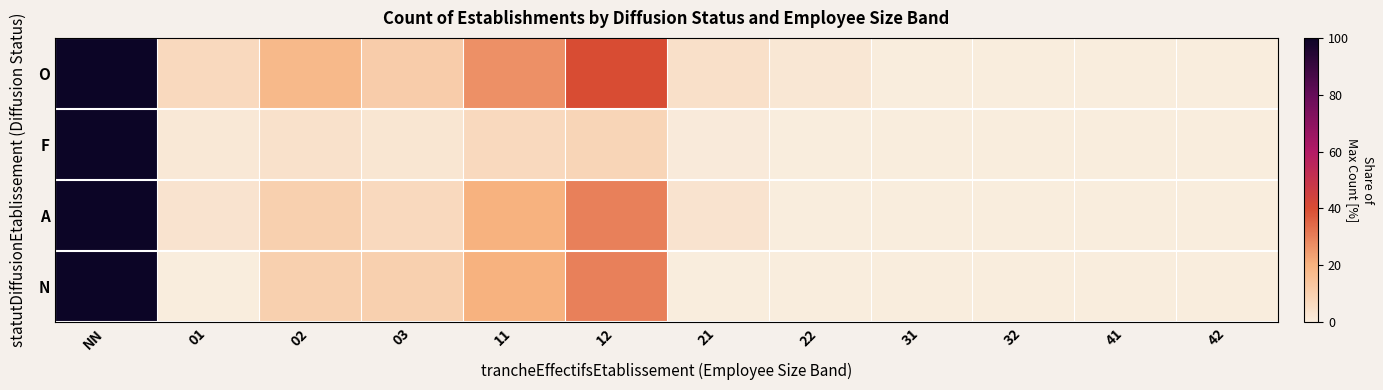

How many data points does each series have?

12